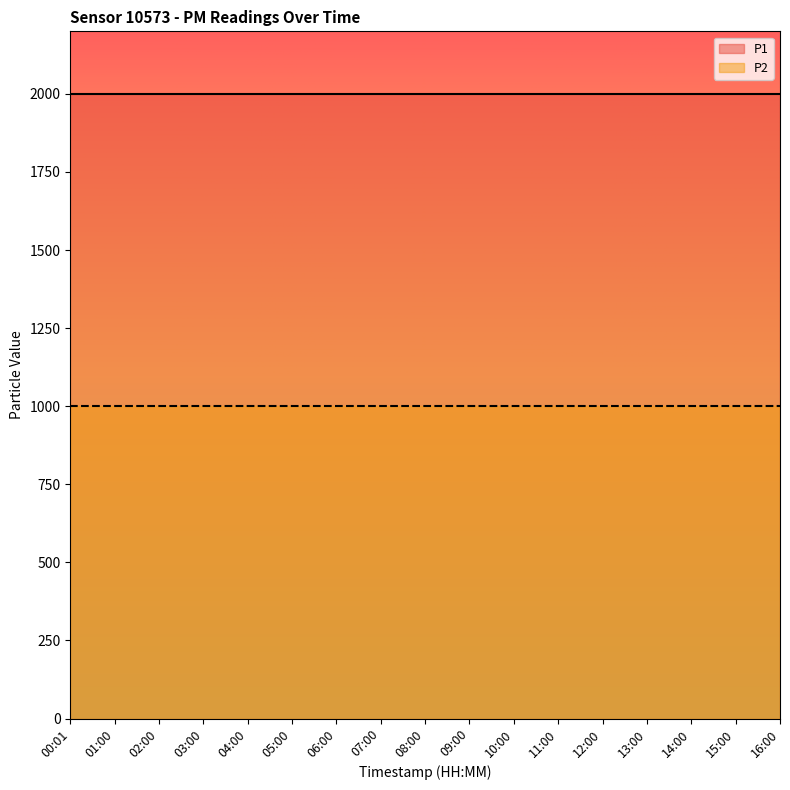

How many lines are shown in the chart?

2